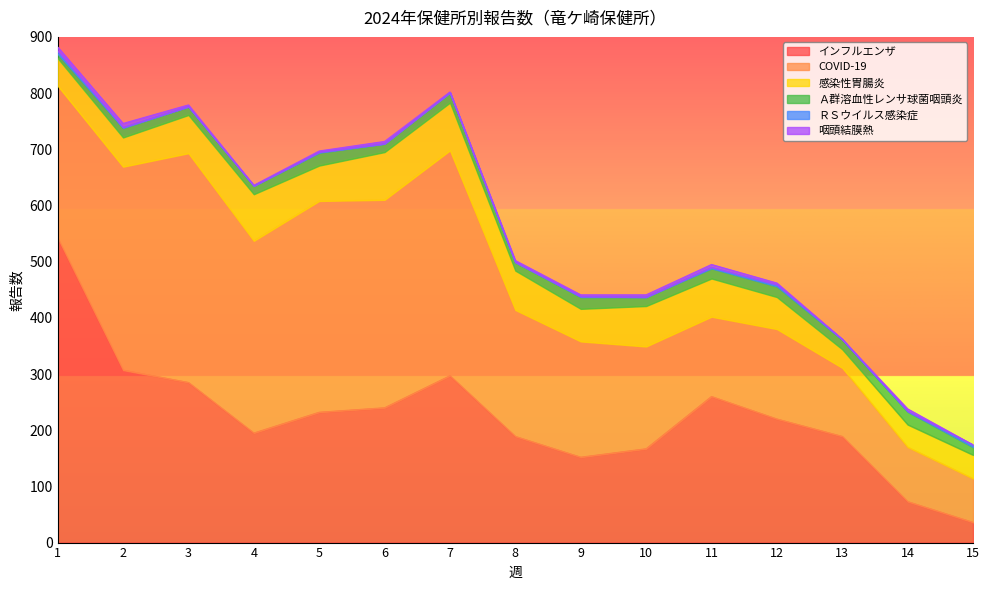

What are all the series names shown in the legend?

インフルエンザ, COVID-19, 感染性胃腸炎, Ａ群溶血性レンサ球菌咽頭炎, ＲＳウイルス感染症, 咽頭結膜熱